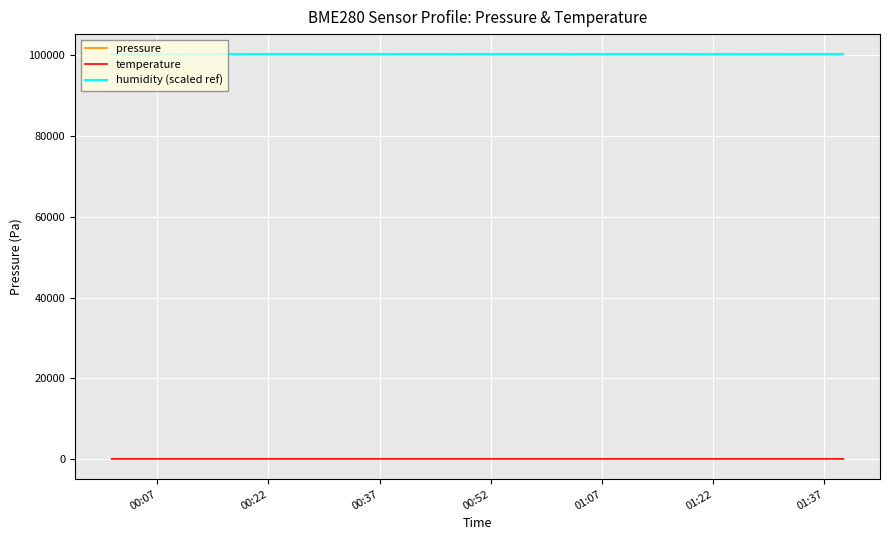

What are all the series names shown in the legend?

pressure, temperature, humidity (scaled ref)